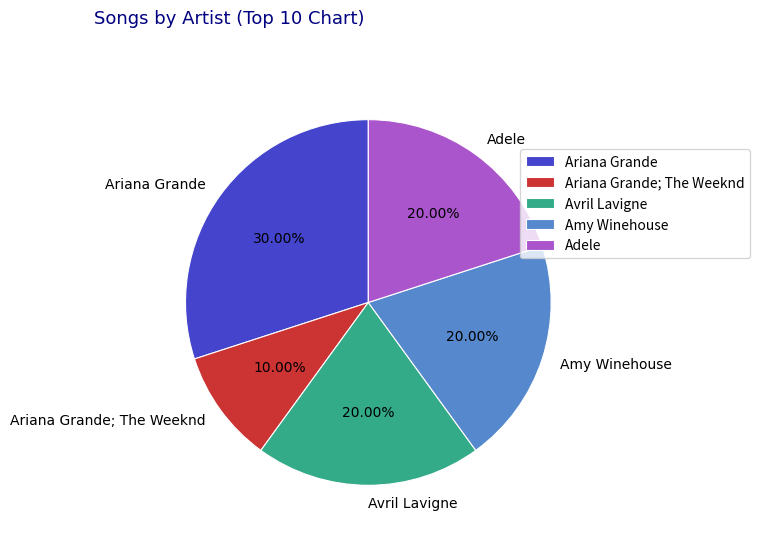

Which category has the smallest portion of the pie?

Ariana Grande; The Weeknd